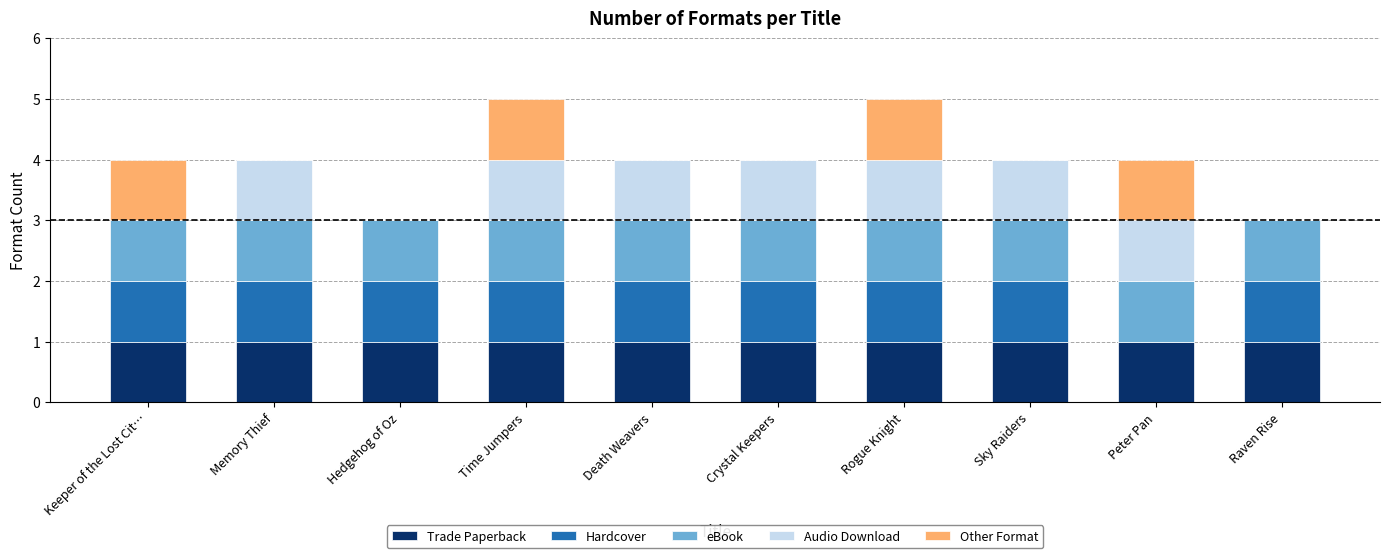

What is the total value across all series at Keeper of the Lost Cit…?

4